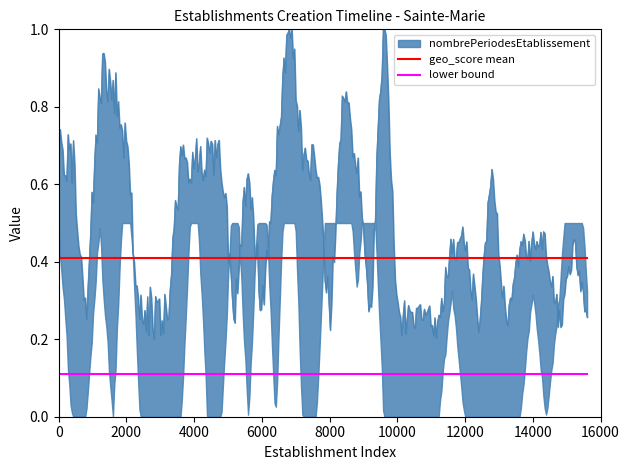

What is the sum of all lower bound values?

0.2